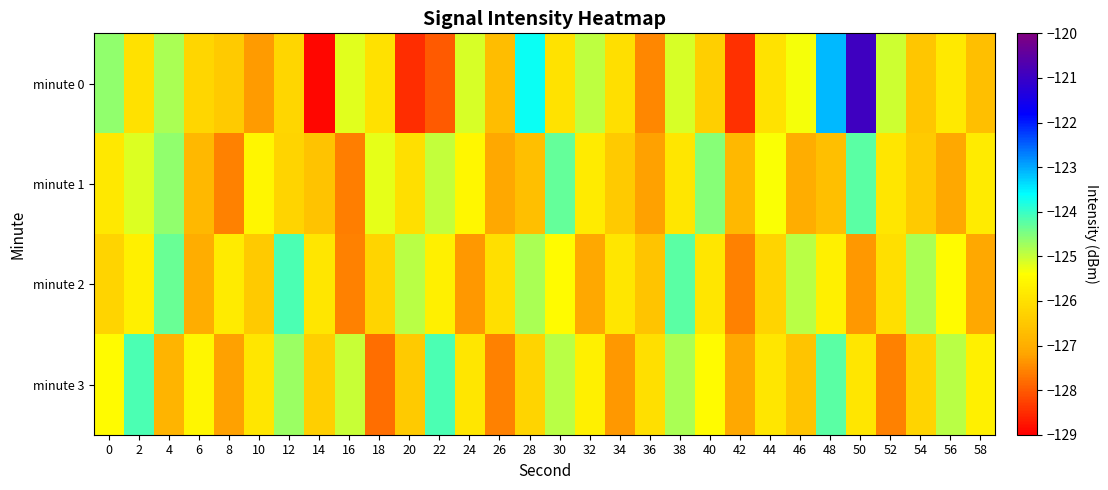

How many distinct data groups are displayed?

4